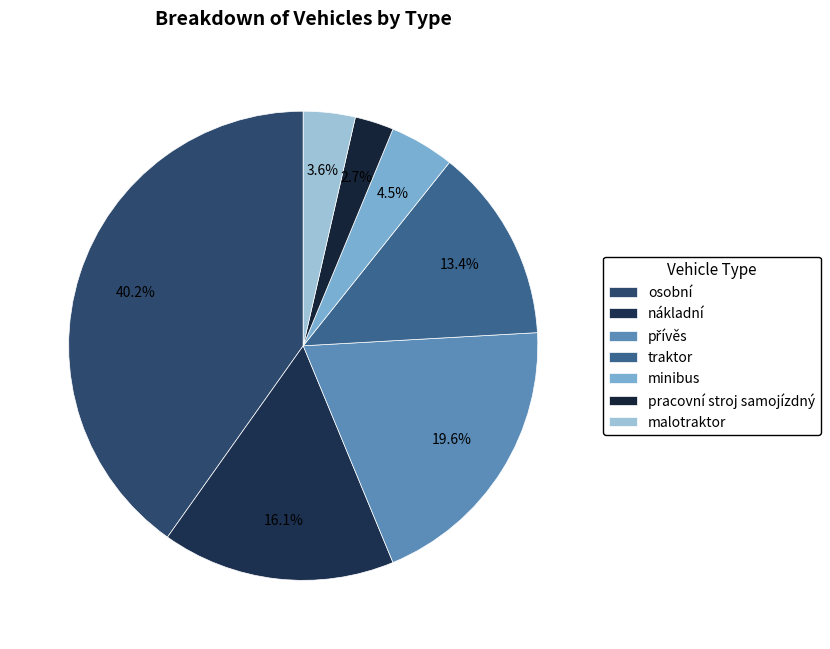

Count the number of slices in the pie.

7